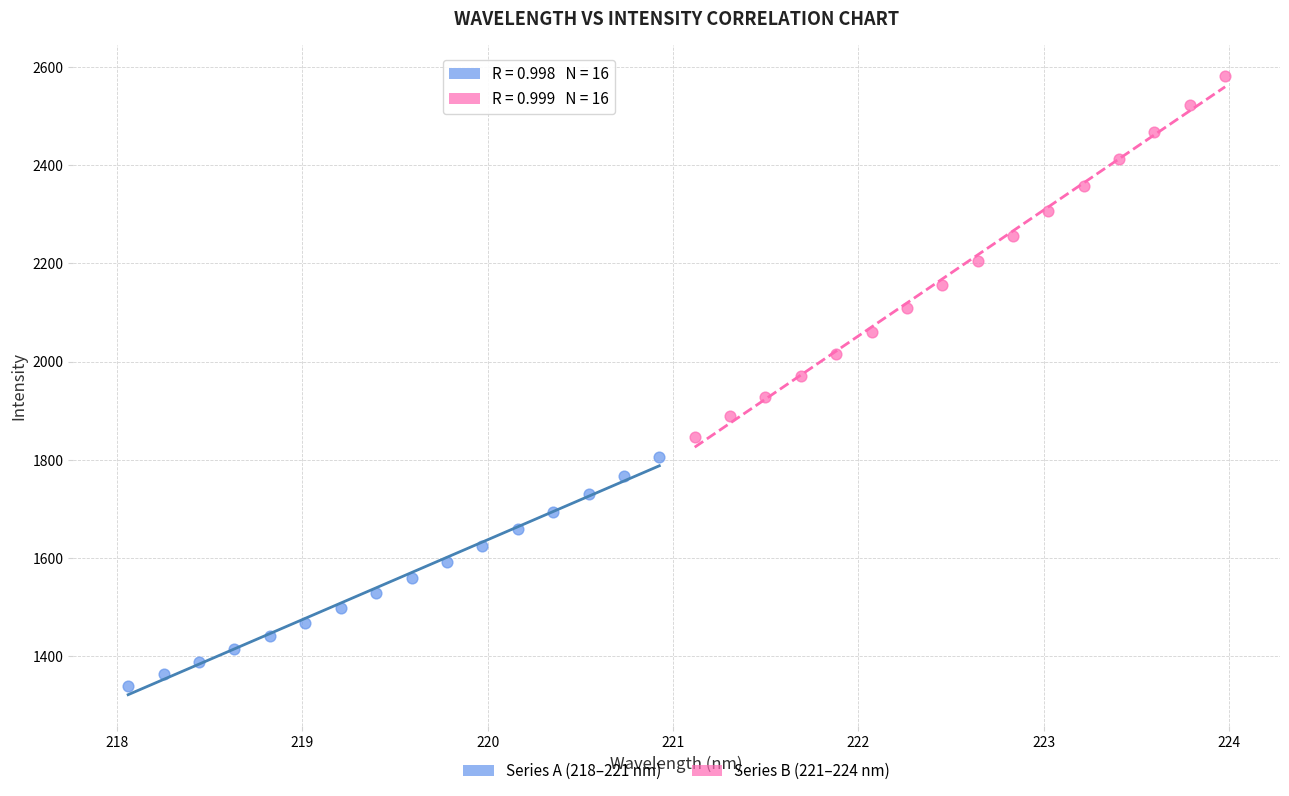

Which series has the widest spread of Y values?

Series B (221–224 nm)